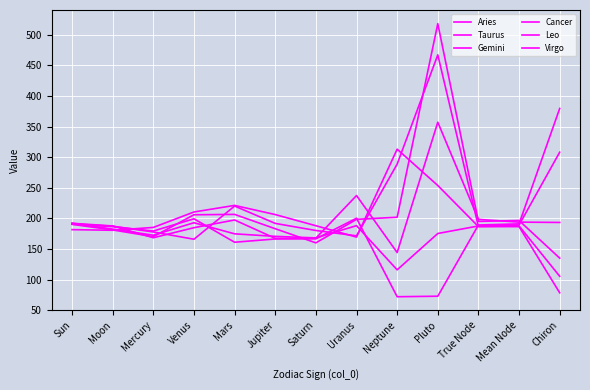

Rank the categories by Taurus value from lowest to highest.

Neptune, Saturn, Jupiter, Mercury, Mars, Pluto, Moon, True Node, Uranus, Mean Node, Sun, Venus, Chiron